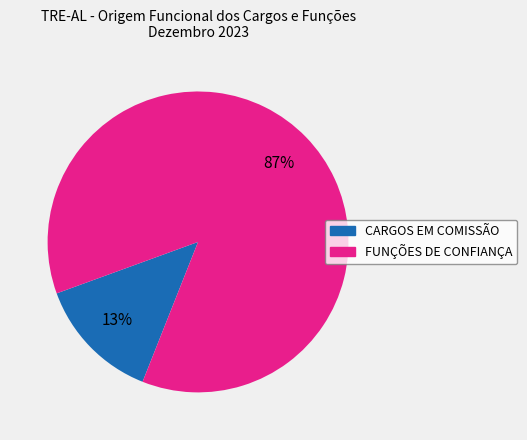

To the nearest percent, what is the average slice percentage?

50%